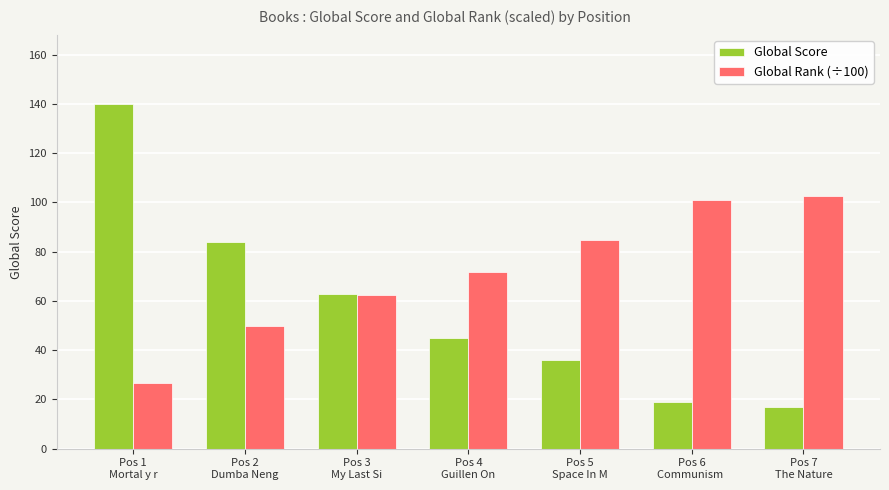

The Global Score series shows 63.0 at Pos 3
My Last Si. True or false?

True